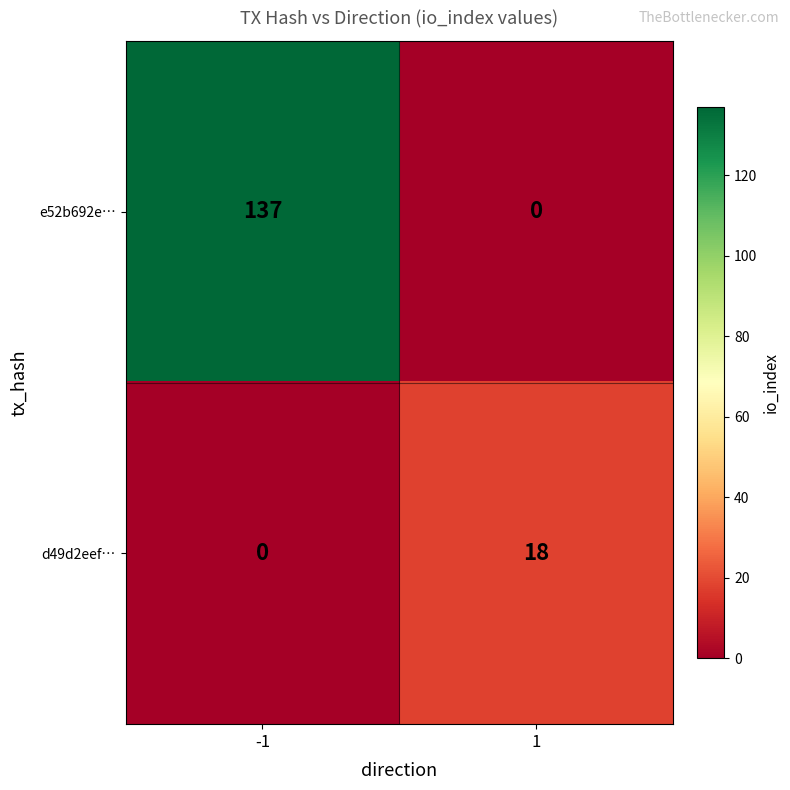

Which category has the highest value across all series?

-1